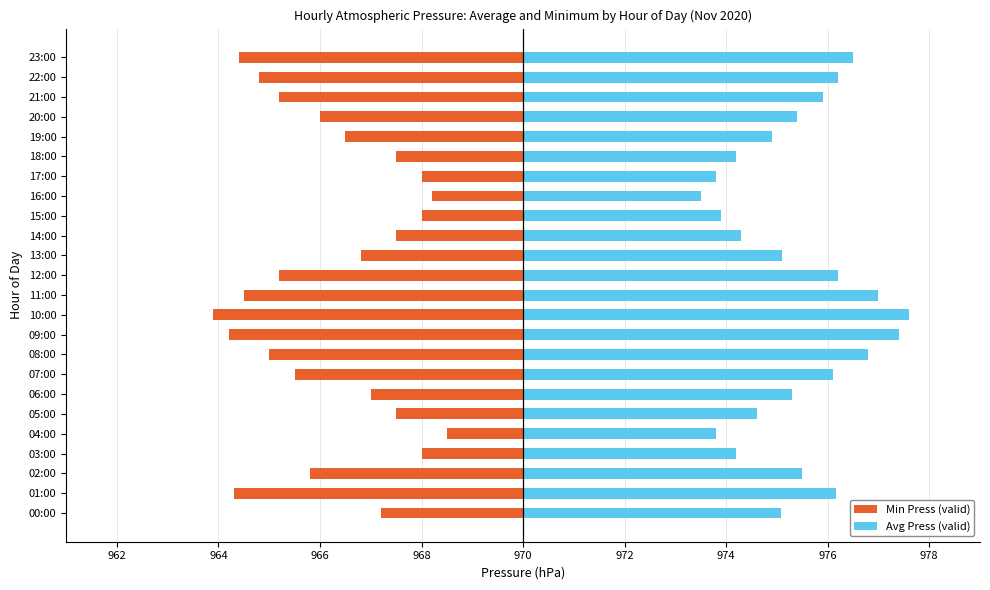

At which label does Avg Press (valid) reach its peak?

10:00